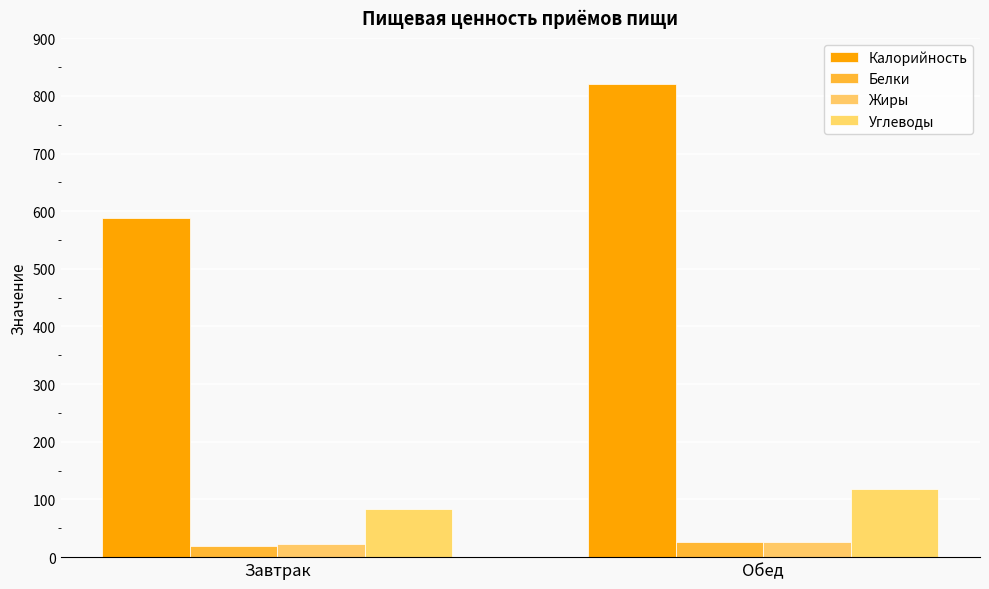

How many series are shown in this chart?

4